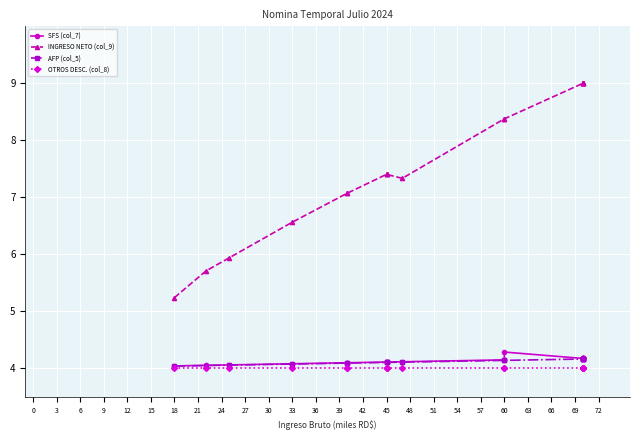

What is the difference between the maximum and minimum values in the SFS (col_7) series?

0.2